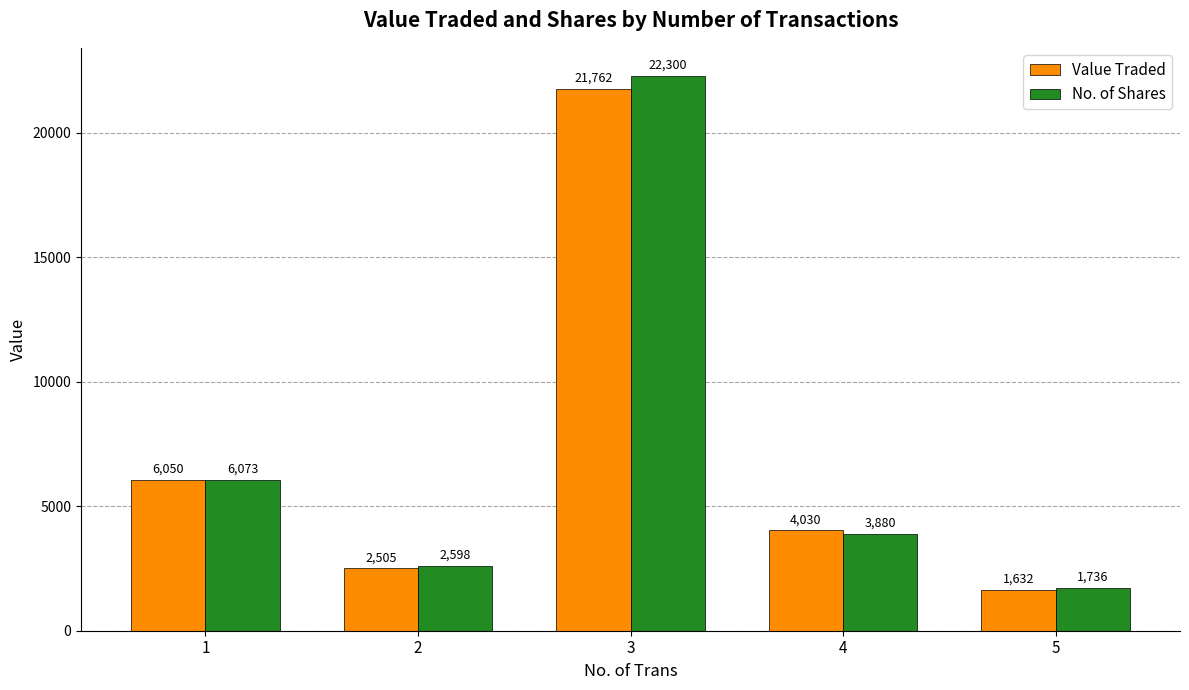

Rank the series at 1 from lowest to highest value.

Value Traded, No. of Shares